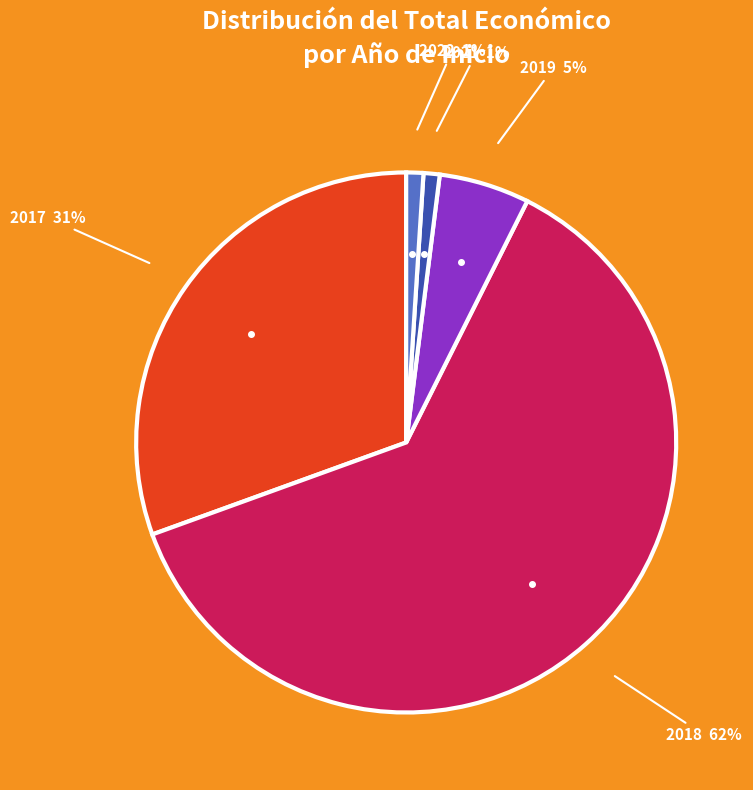

To the nearest percent, what is the difference between the largest and smallest slice percentages?

61%